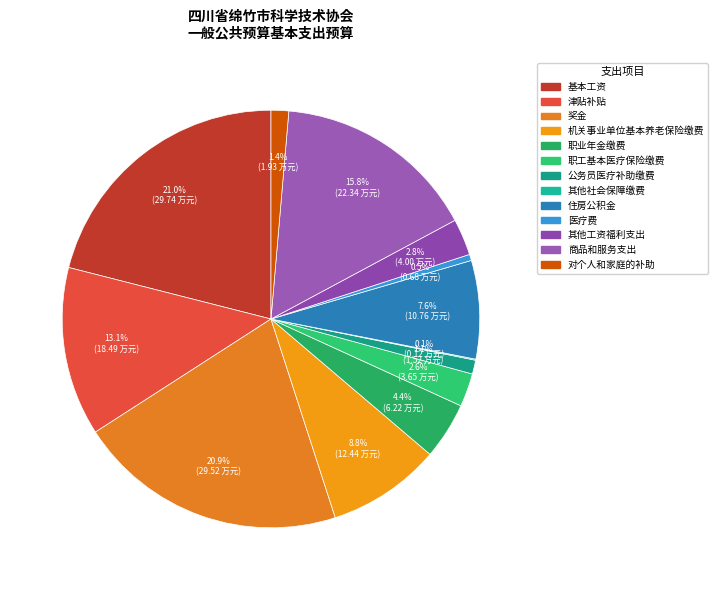

How many segments does this pie chart have?

13